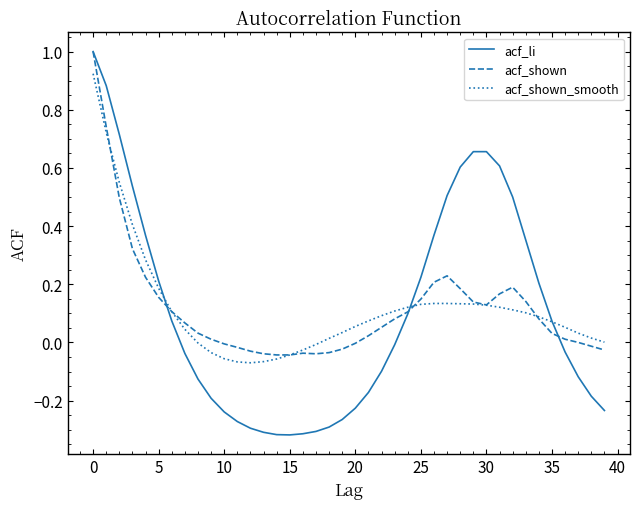

What is the maximum value for acf_li?

1.0